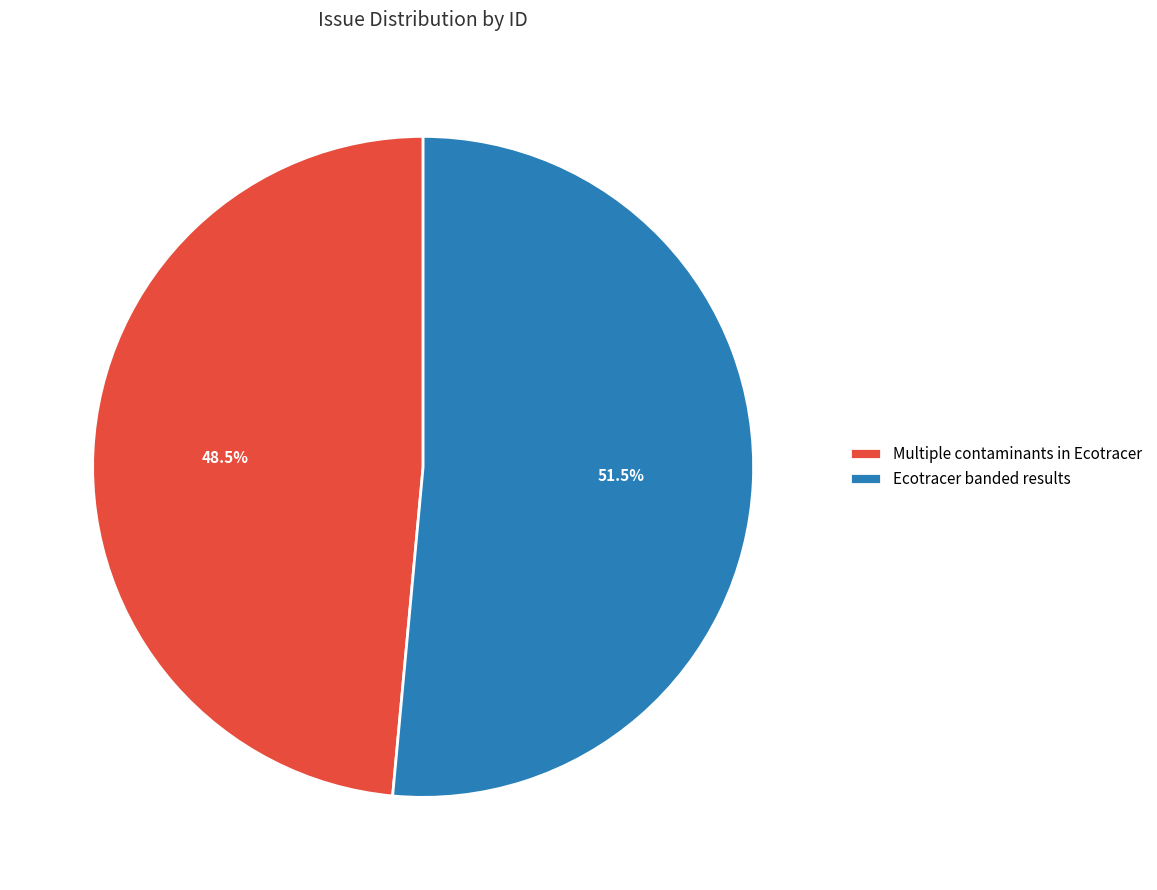

Rank the categories by value from highest to lowest.

Ecotracer banded results, Multiple contaminants in Ecotracer